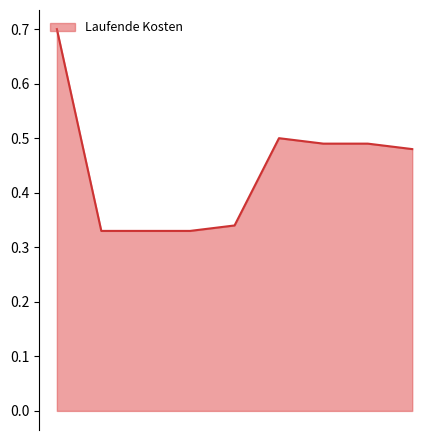

What is the greatest value displayed?

0.7